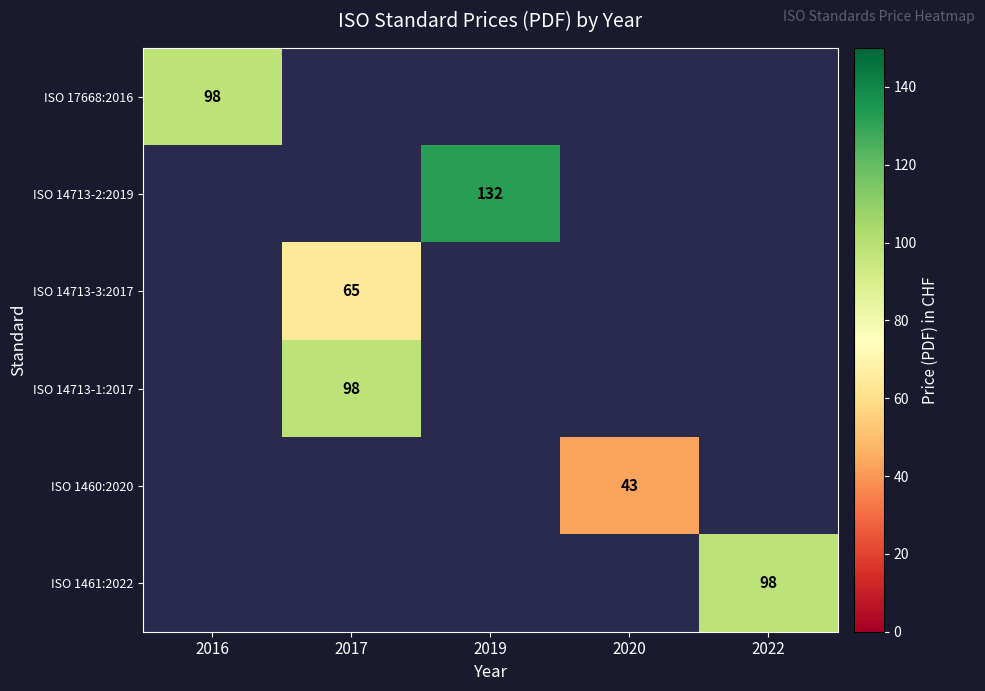

List the series in order of their peak value, highest first.

ISO 14713-2:2019, ISO 17668:2016, ISO 14713-1:2017, ISO 1461:2022, ISO 14713-3:2017, ISO 1460:2020